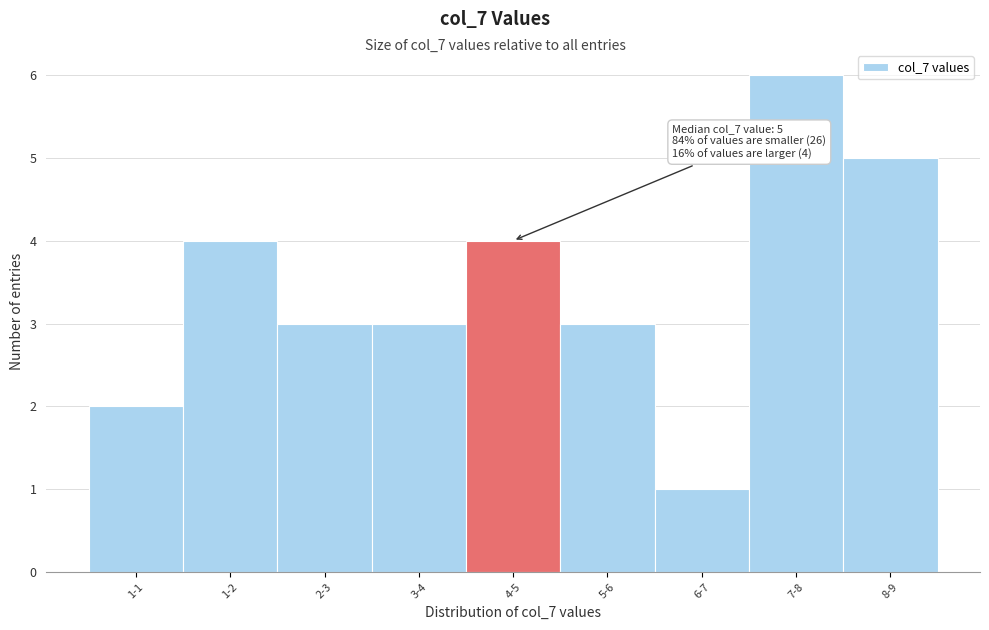

Reading left to right, extract all data points from this chart.

1-1=2	1-2=4	2-3=3	3-4=3	4-5=4	5-6=3	6-7=1	7-8=6	8-9=5